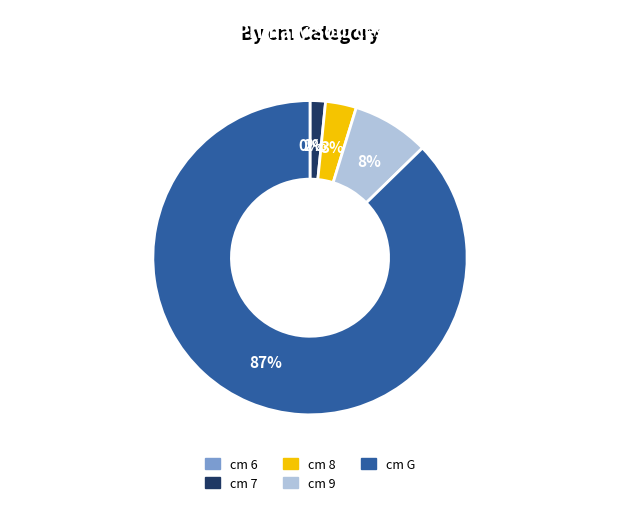

To the nearest percent, what is the difference between the largest and smallest slice percentages?

87%